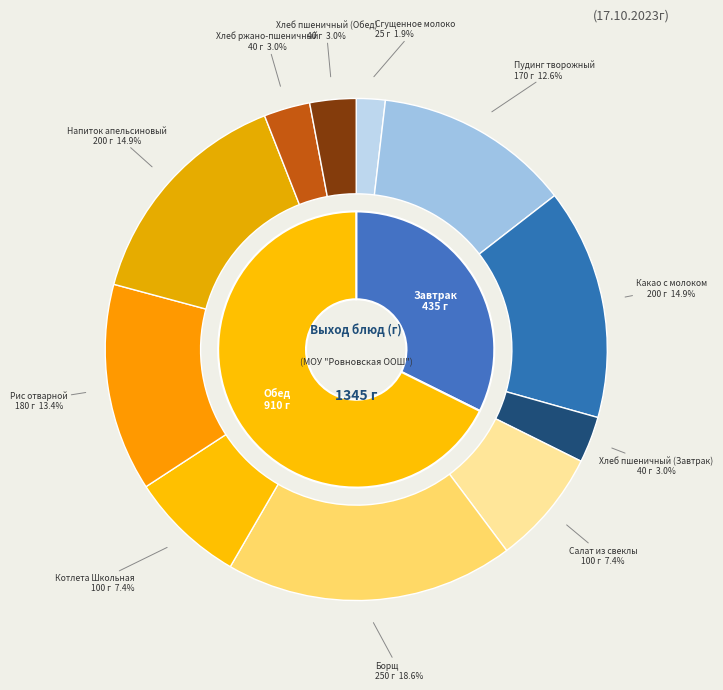

Between Борщ and Хлеб пшеничный (Обед), which is larger?

Борщ